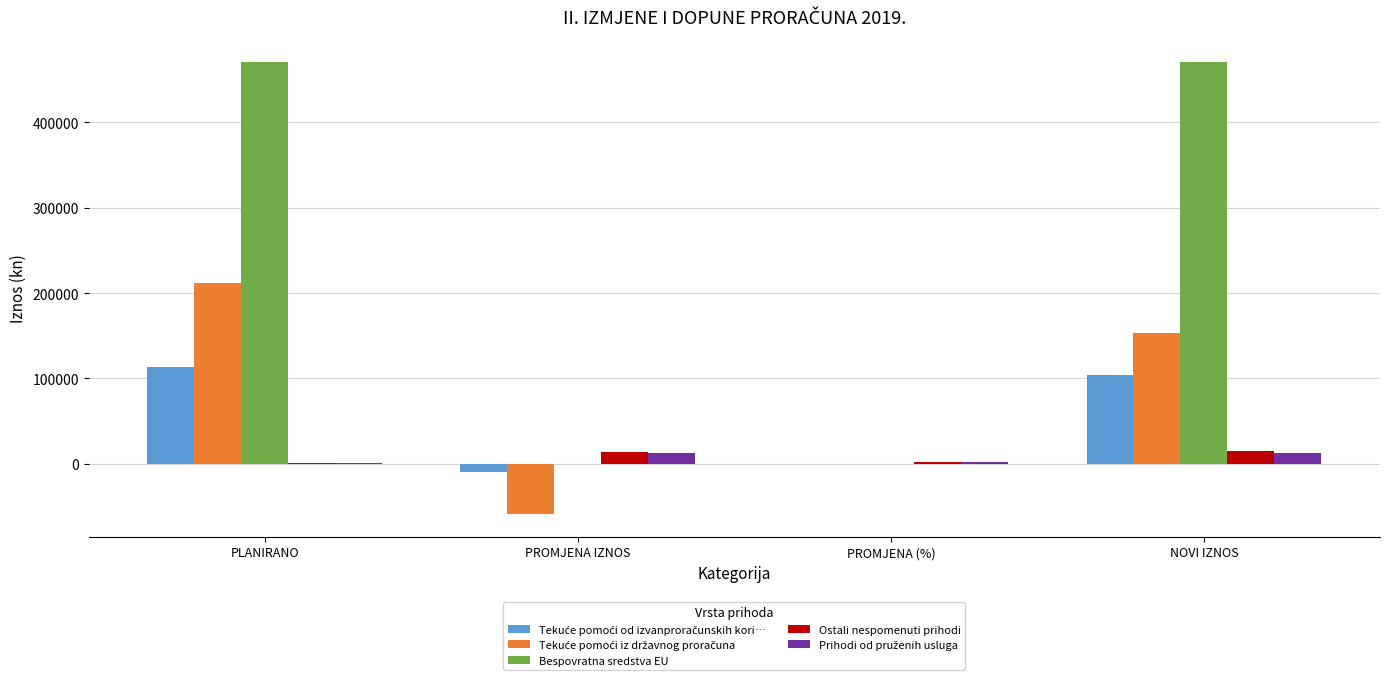

What is the difference between the Ostali nespomenuti prihodi values at PROMJENA (%) and PLANIRANO?

411.1